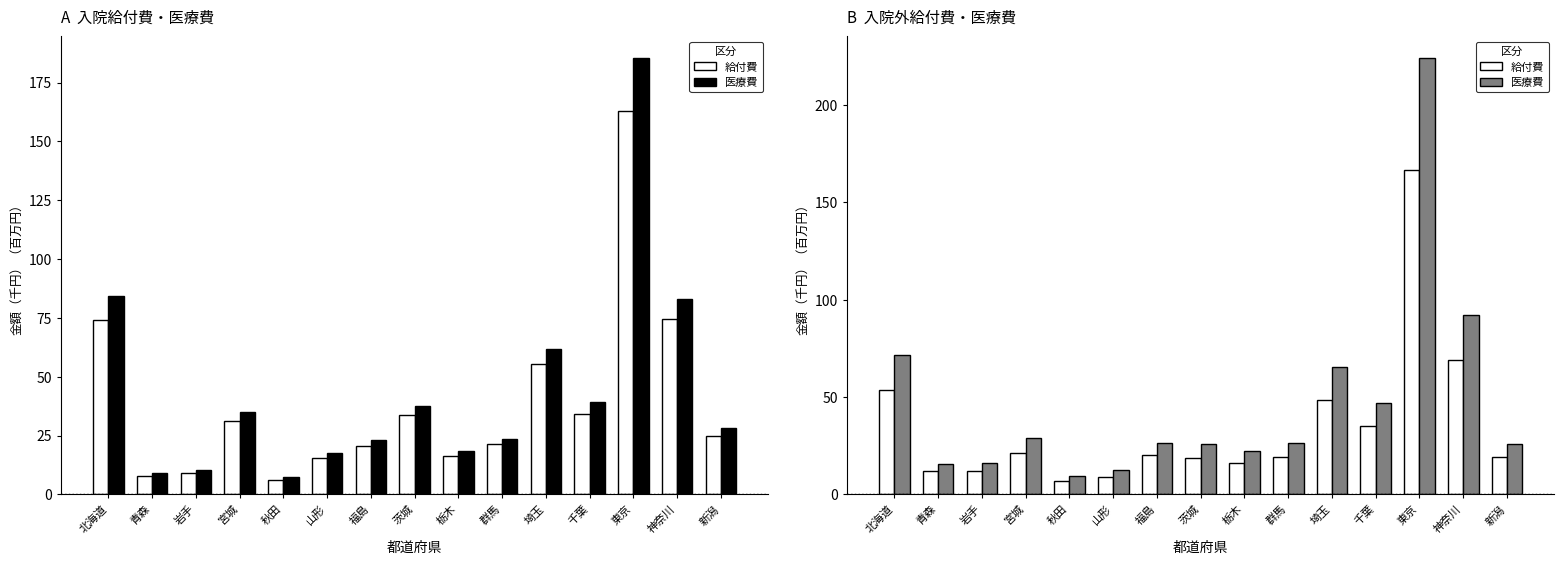

Are the bars grouped side by side (vs. stacked)?

Yes